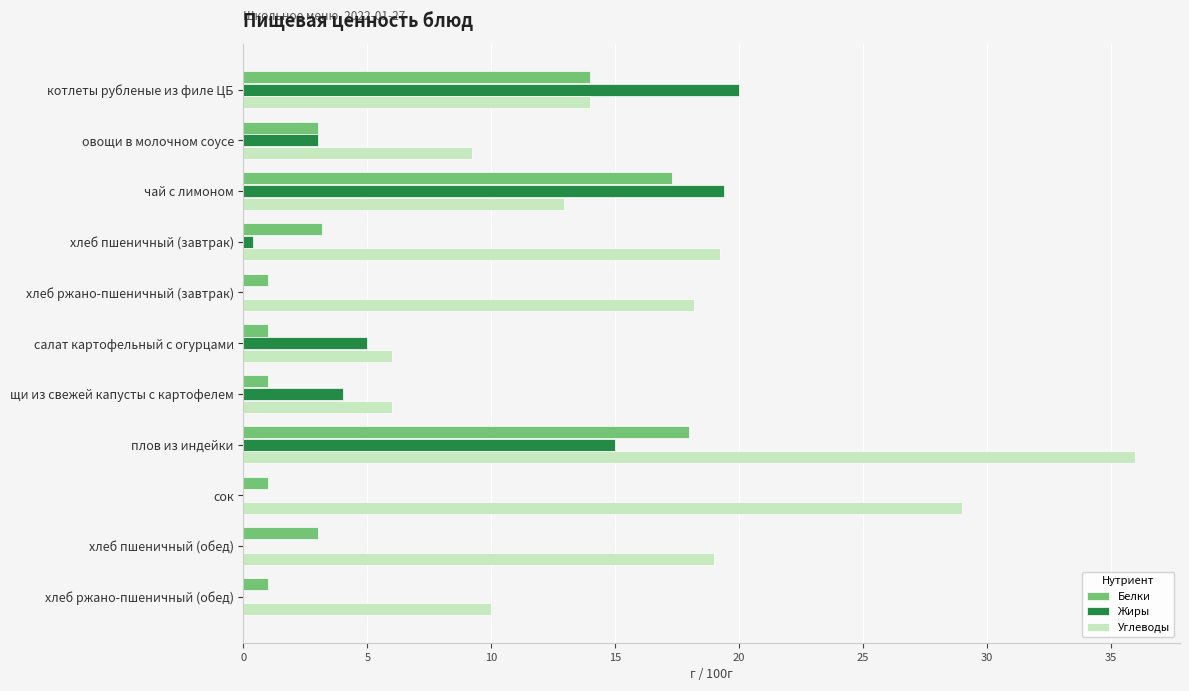

The Жиры series shows 11.6 at хлеб ржано-пшеничный (завтрак). True or false?

False